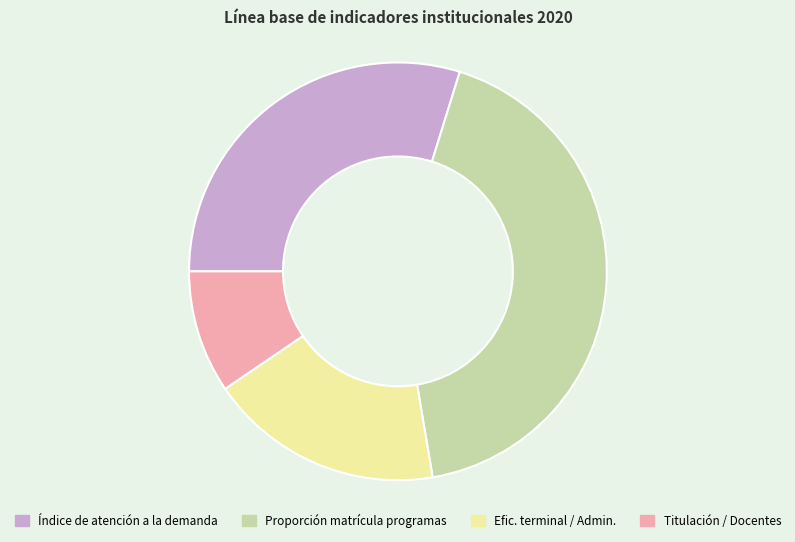

Is there any slice that represents more than half of the pie?

No